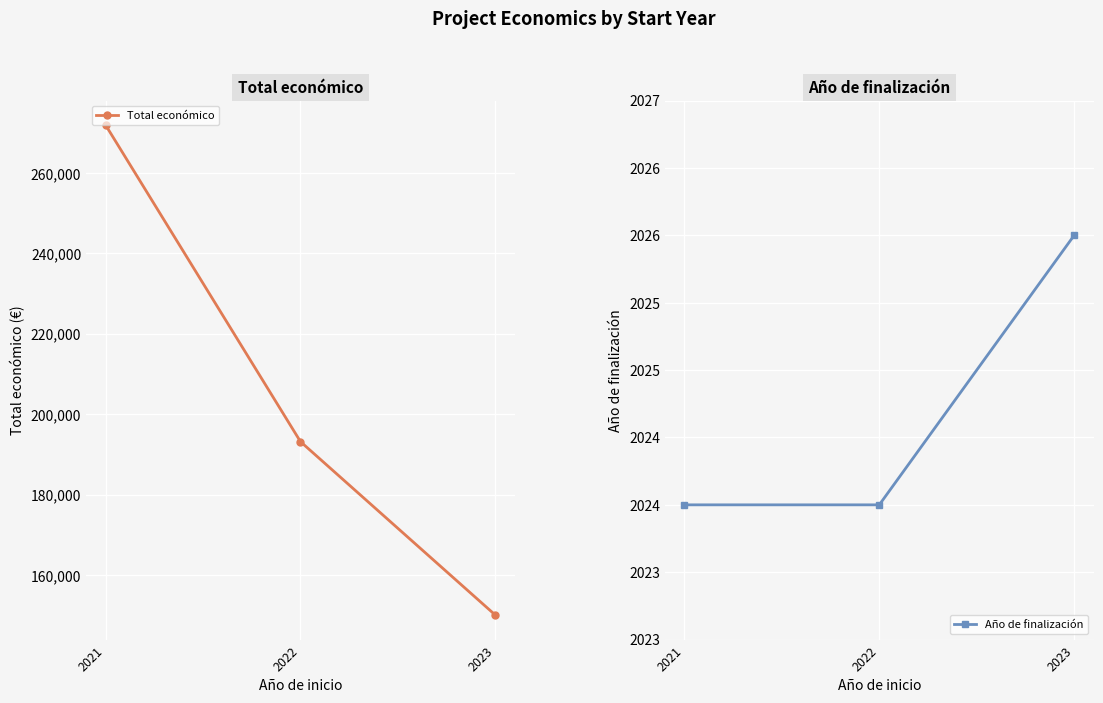

How many lines are shown in the chart?

2